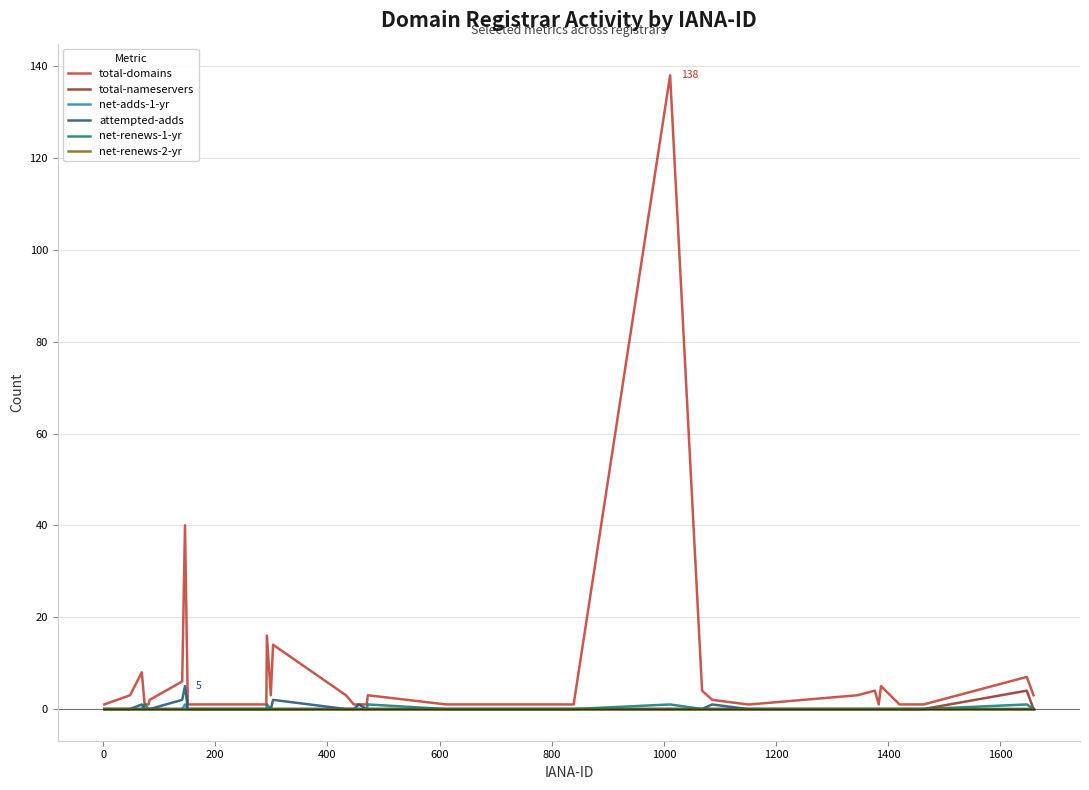

Which series has the largest total across all categories?

total-domains